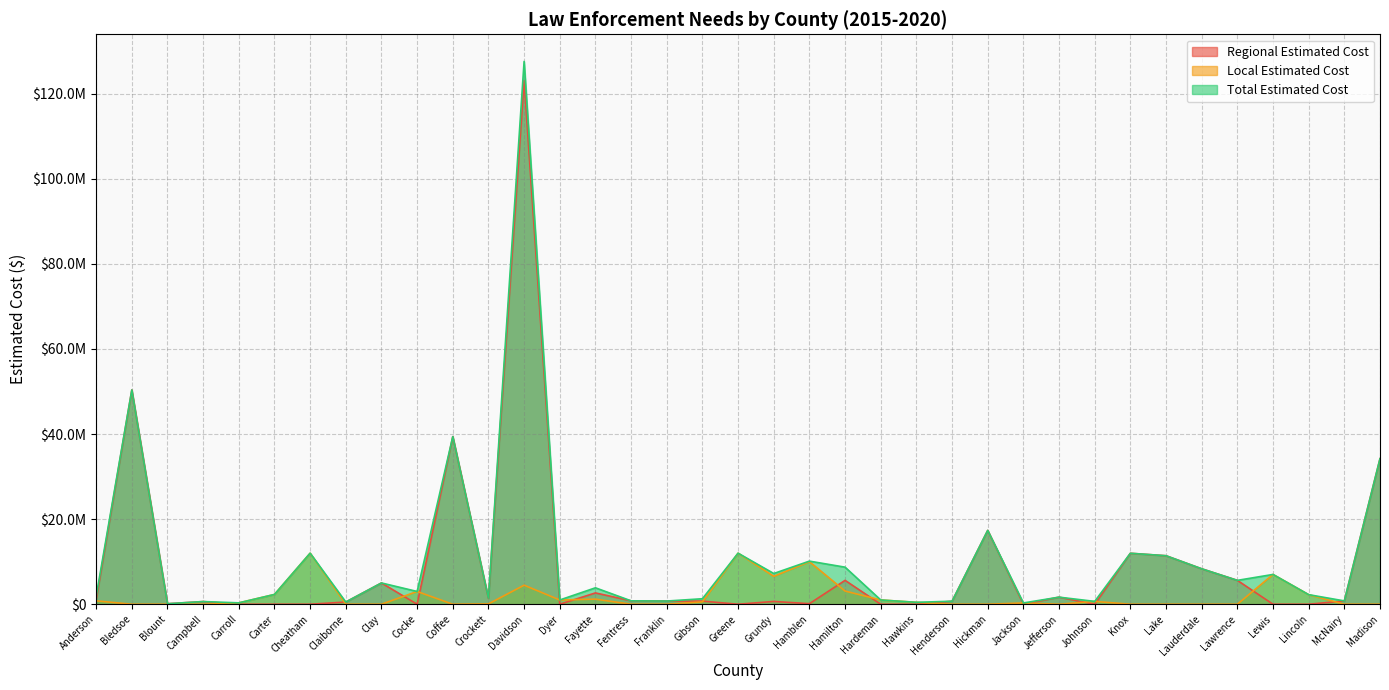

How many data points in Regional Estimated Cost are above 740000?

18